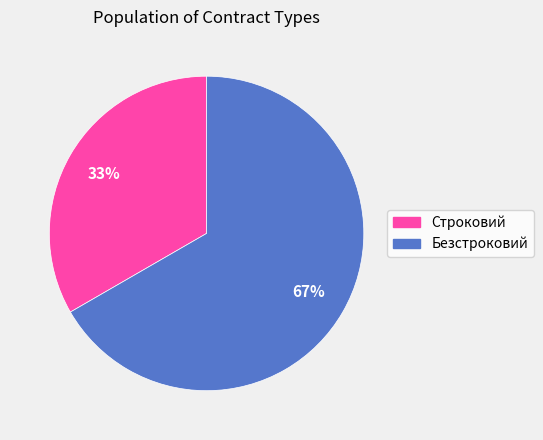

To the nearest percent, what is the combined percentage of Строковий and Безстроковий?

100%